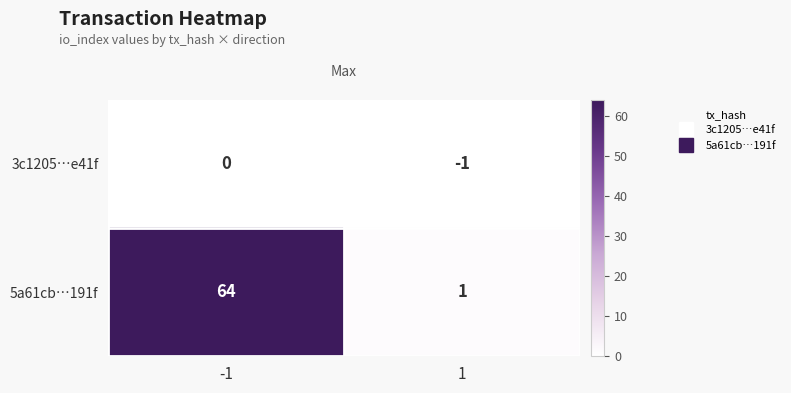

Between -1 and 1, which series saw the biggest shift?

5a61cb…191f